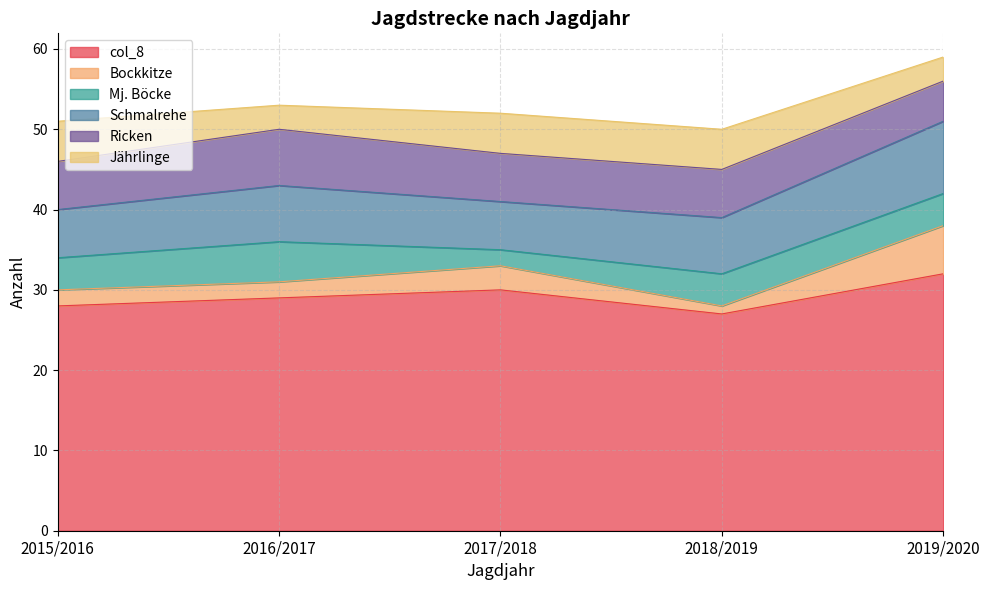

Which series changed the most between 2015/2016 and 2019/2020?

col_8